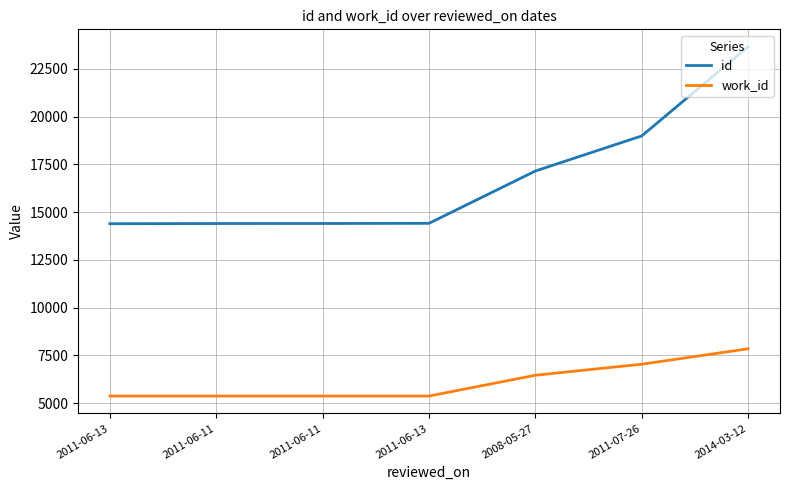

Does the chart have visible grid lines?

Yes